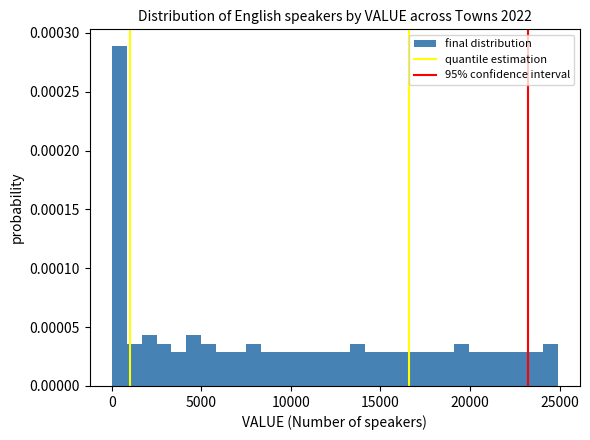

Read against the x-axis, roughly where is the centre of the tallest bar?

500